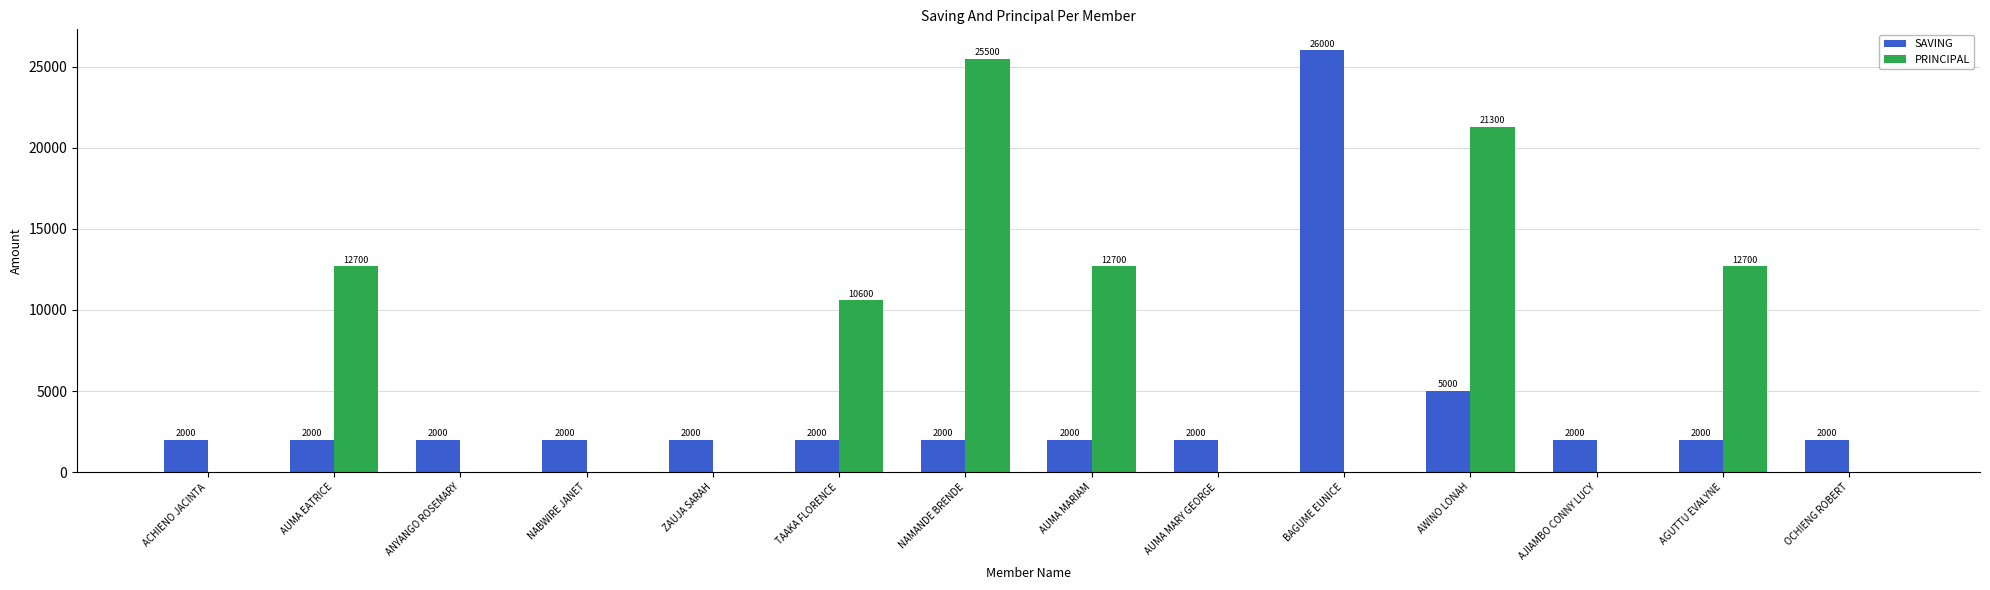

Which series changed the most between ACHIENO JACINTA and TAAKA FLORENCE?

PRINCIPAL